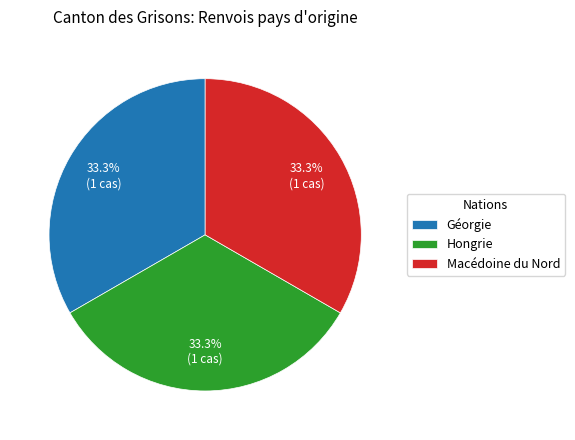

What portion of the pie excludes Géorgie?

66.7%